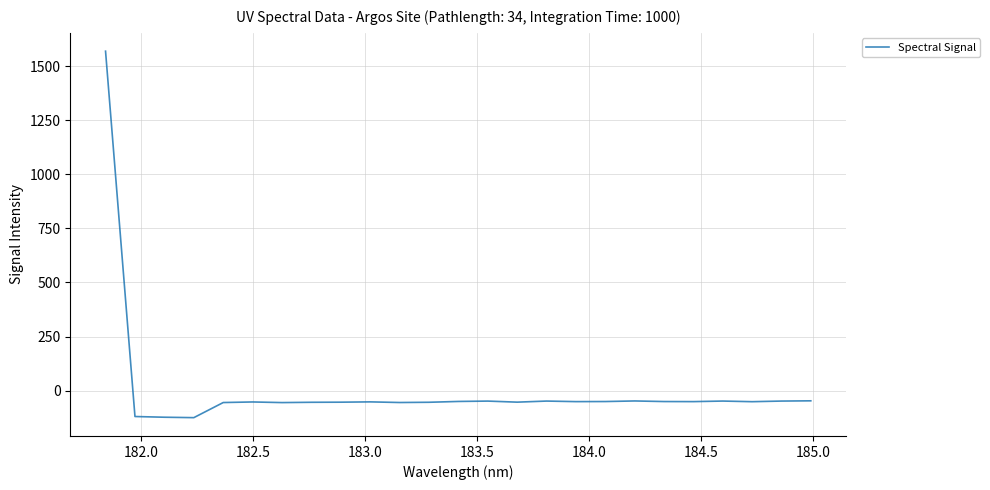

What is the difference between the maximum and minimum values?

1695.1